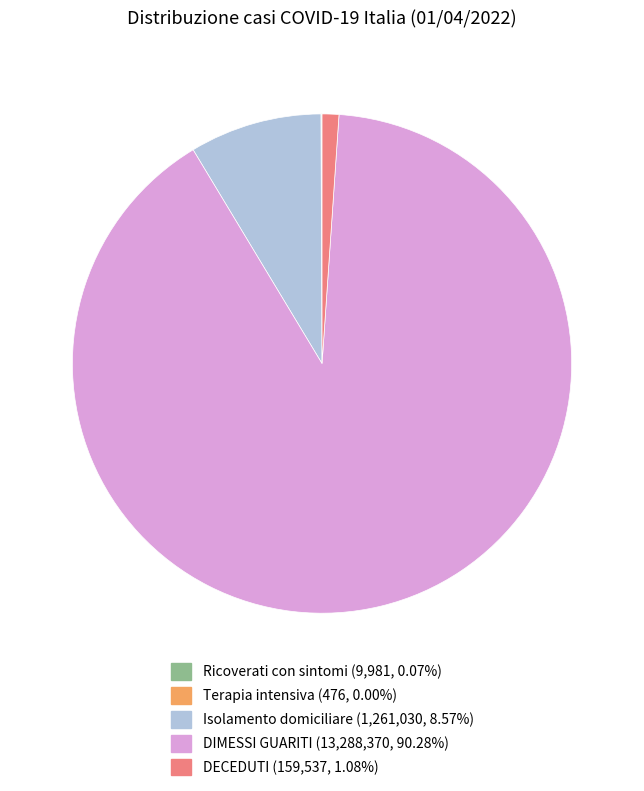

True or false: Isolamento domiciliare accounts for 9% of the total.

True